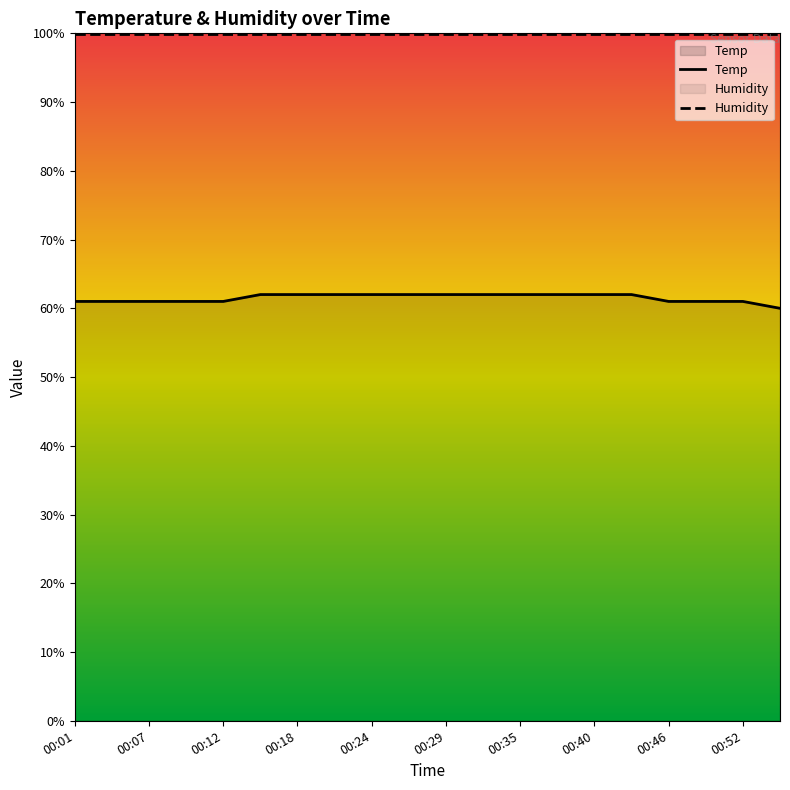

Rank the series by their average value, from lowest to highest.

Temp, Humidity